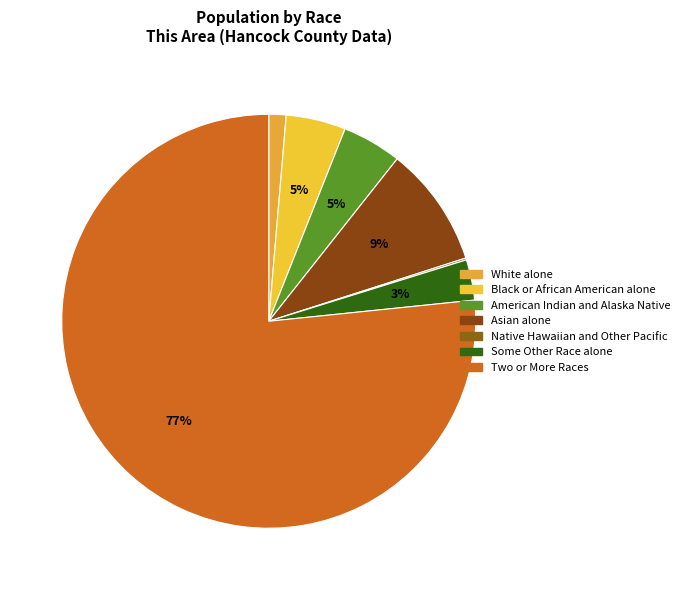

True or false: Native Hawaiian and Other Pacific accounts for 1% of the total.

False